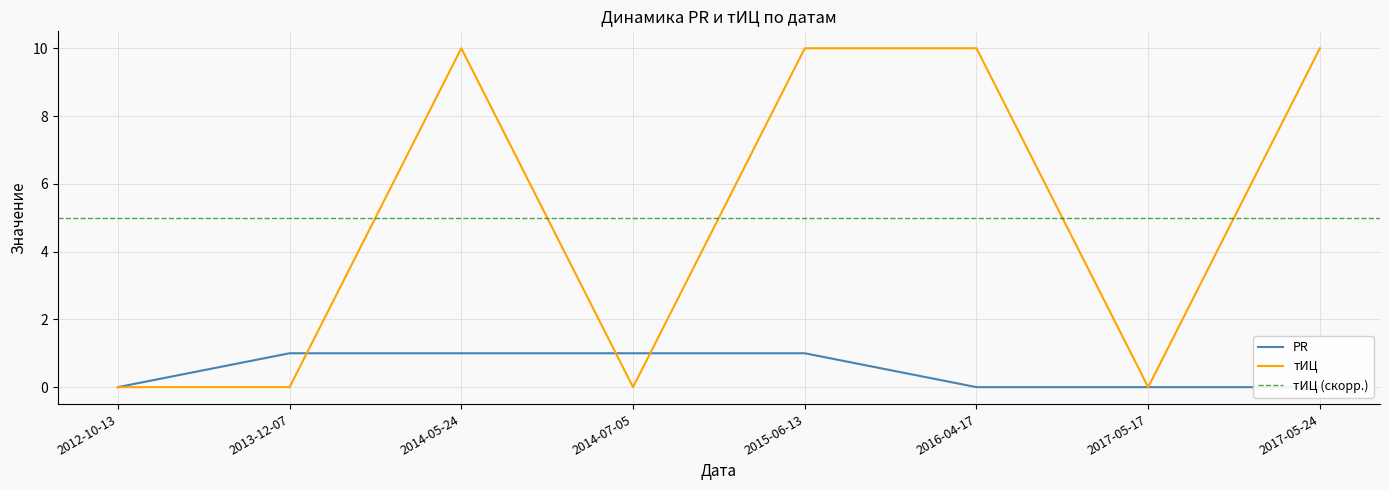

At which label is тИЦ closest to 5?

2012-10-13